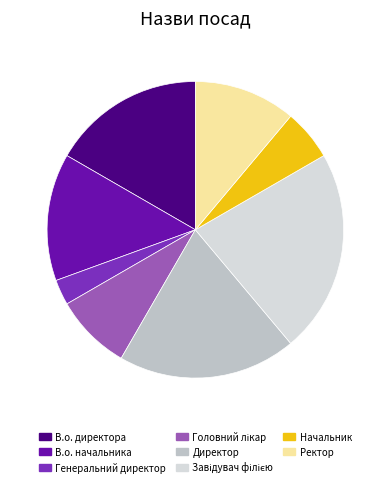

Does Ректор account for over 50% of the chart?

No